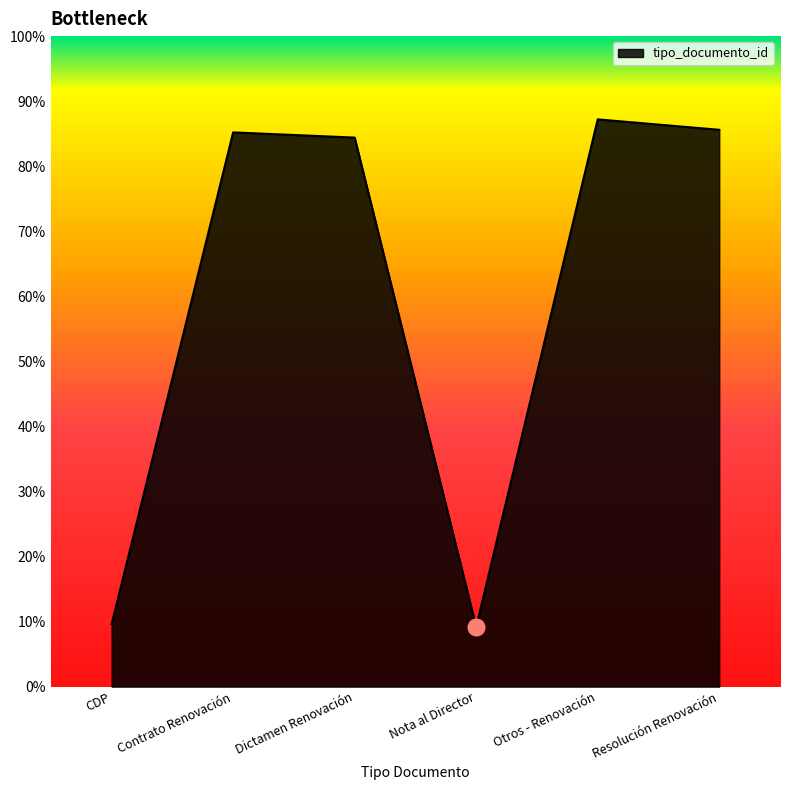

Which category has the lowest value across all series?

Nota al Director